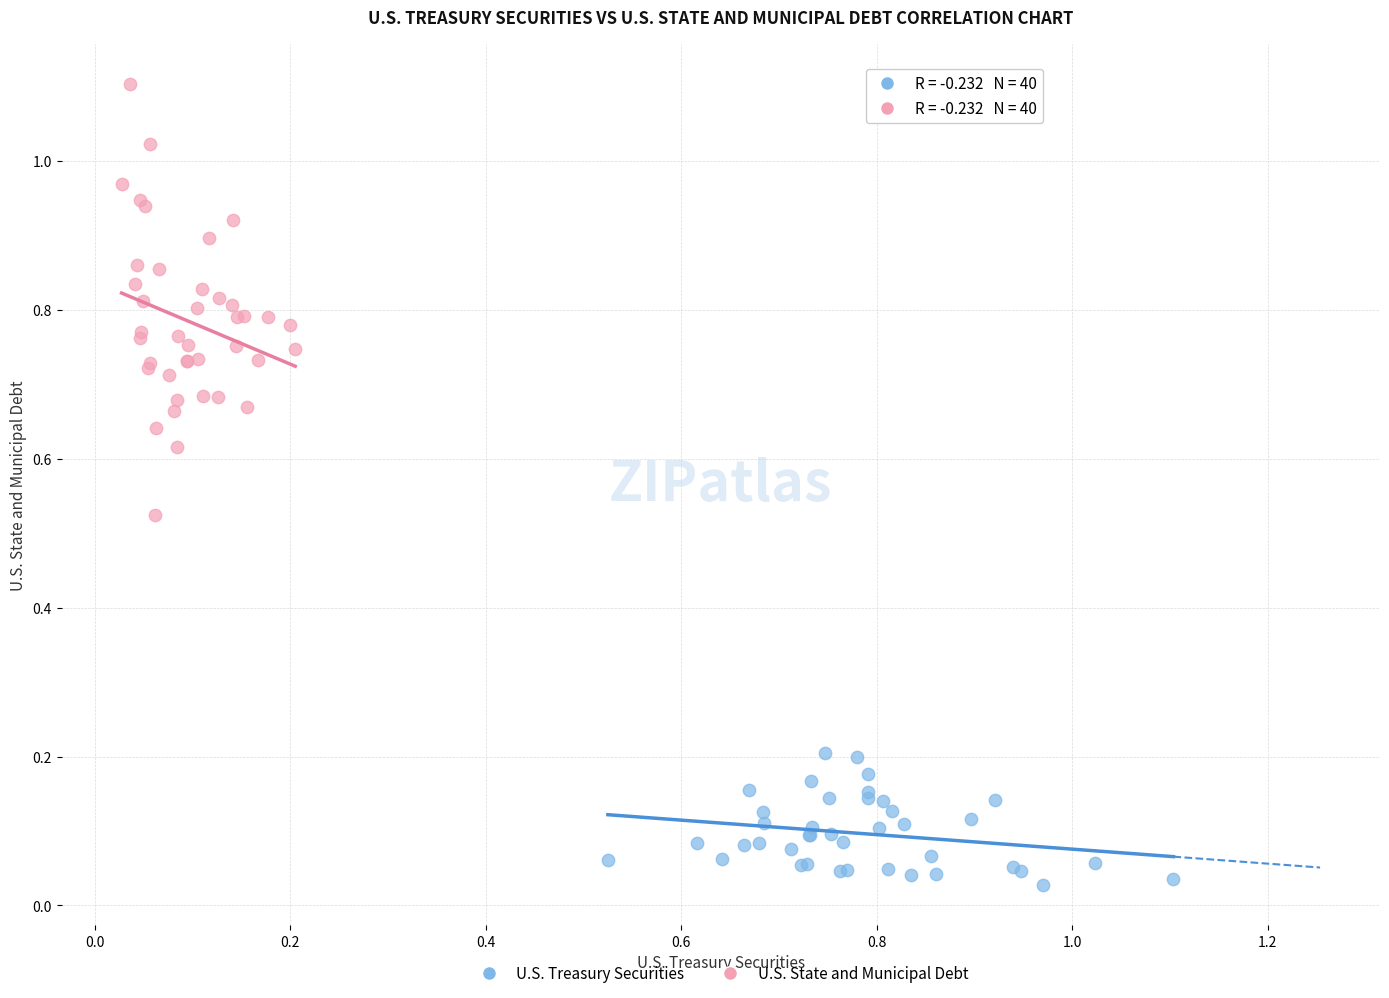

Which series has the widest spread of Y values?

U.S. State and Municipal Debt